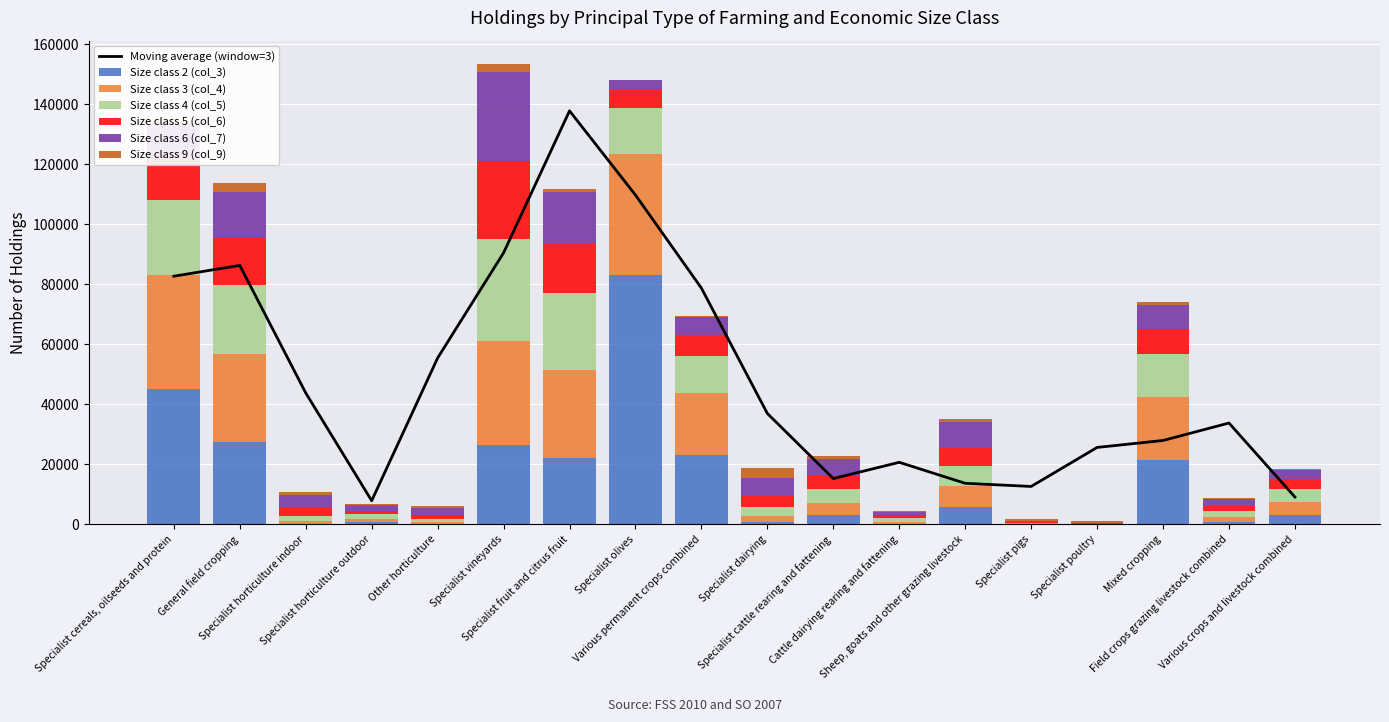

Is it true that Size class 6 (col_7) equals 5873 at Specialist cattle rearing and fattening?

True